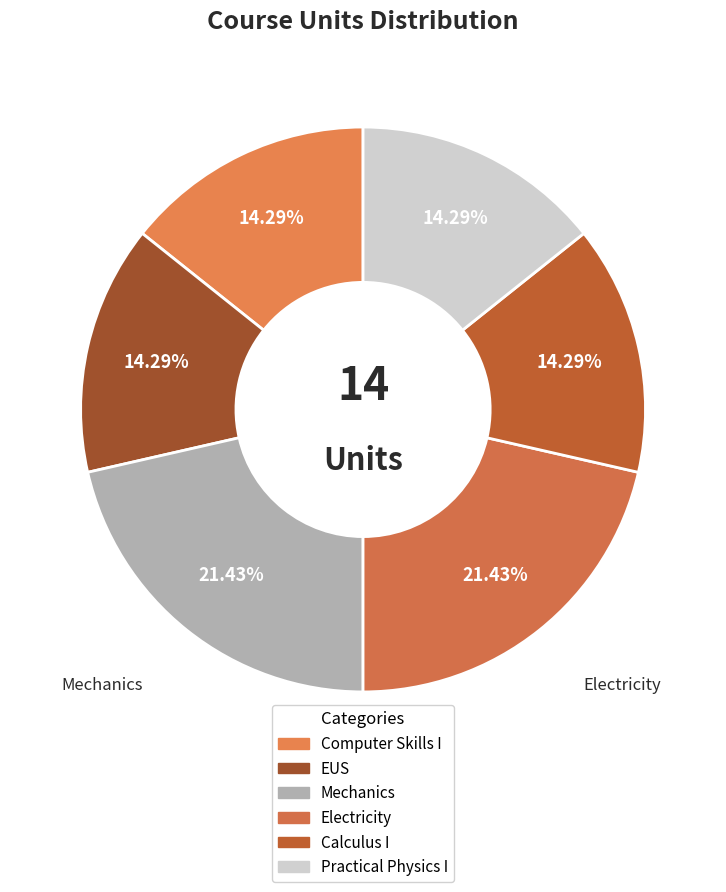

How many slices are in this pie chart?

6